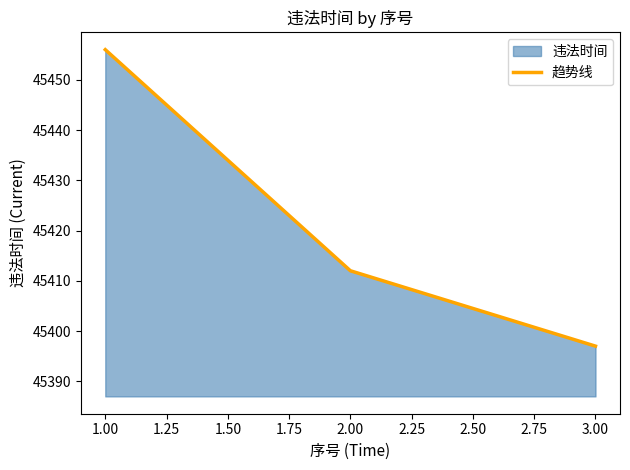

List the labels in order of value, largest first.

1.00, 2.00, 3.00